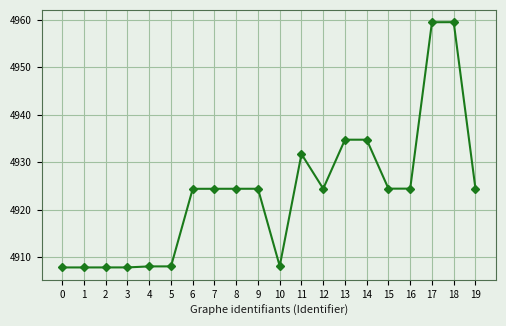

True or false: there are more than 2 points higher than both neighbors.

True